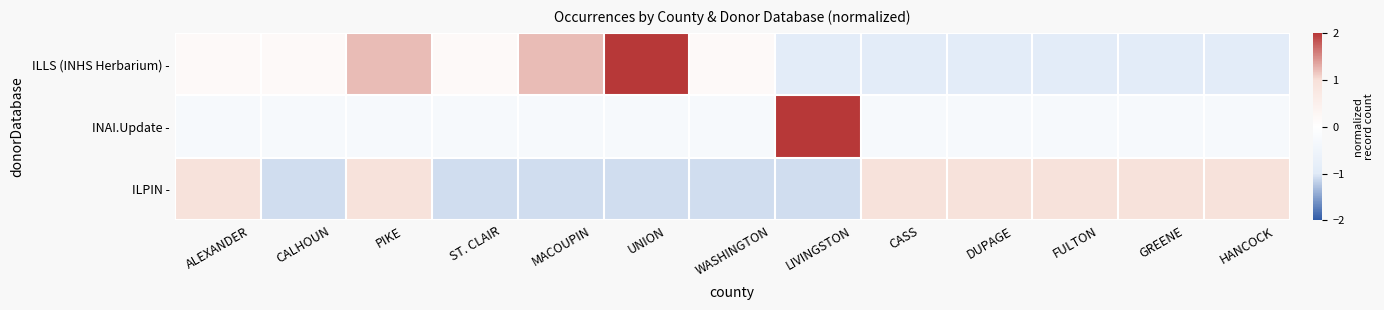

List the series in order of their overall mean, lowest first.

ILLS (INHS Herbarium) -, INAI.Update -, ILPIN -